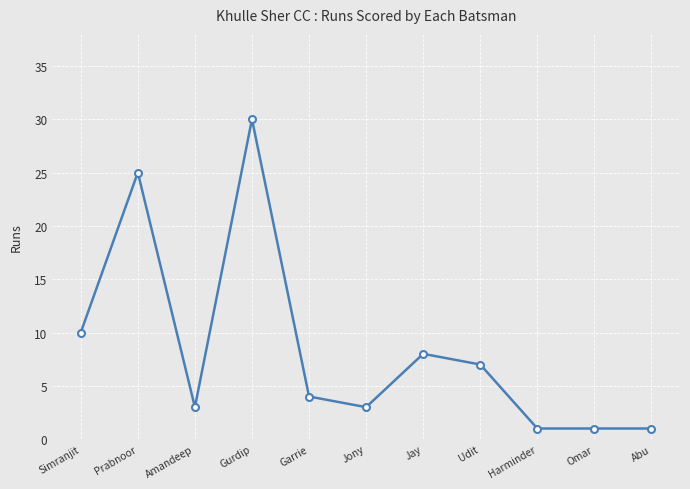

What position from the right is Simranjit?

11